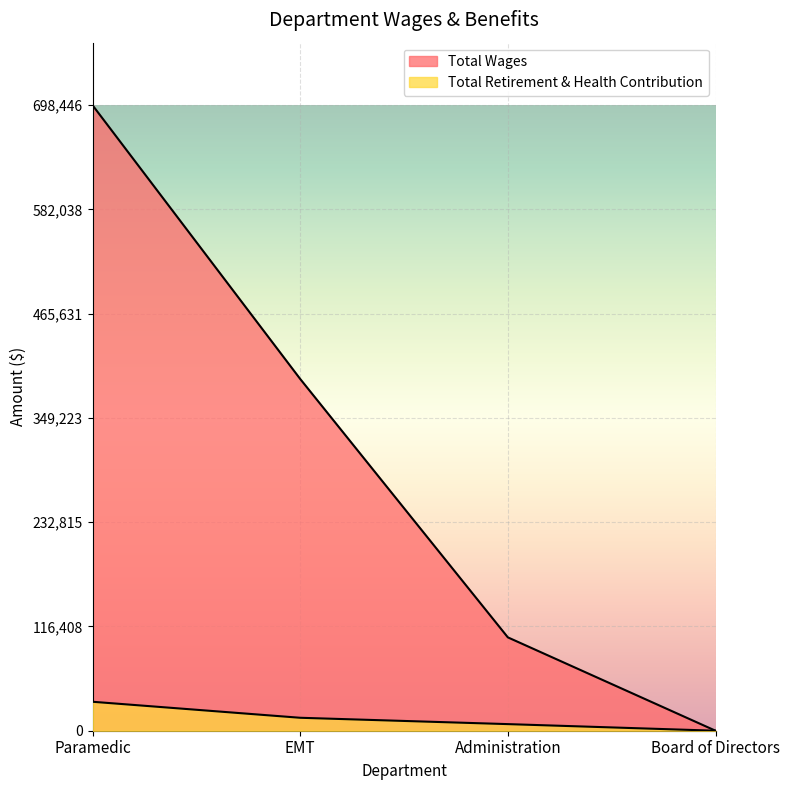

What is the sum of all Total Wages values?

1195487